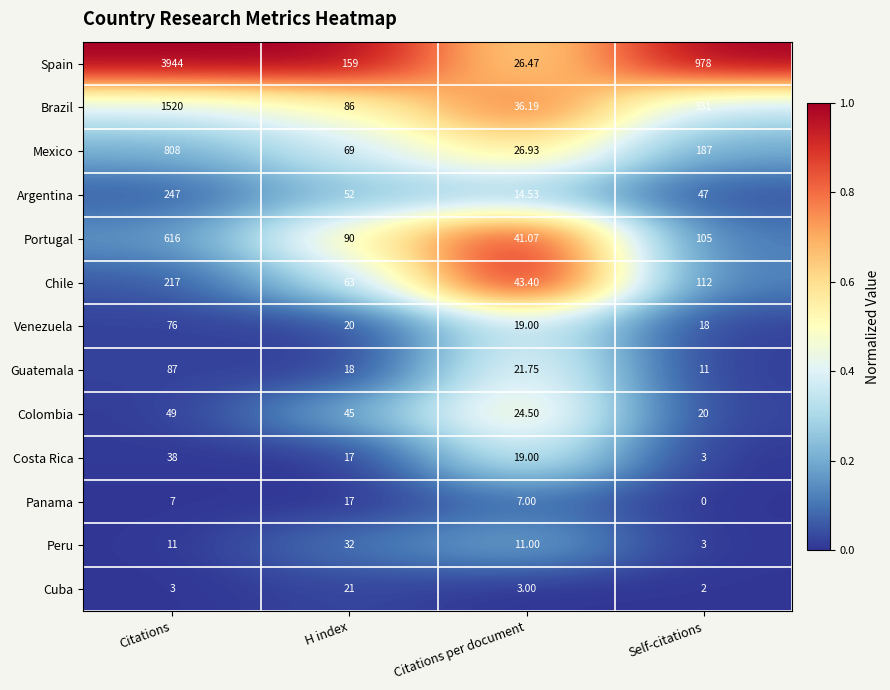

Which series changed the most between Citations per document and Self-citations?

Spain